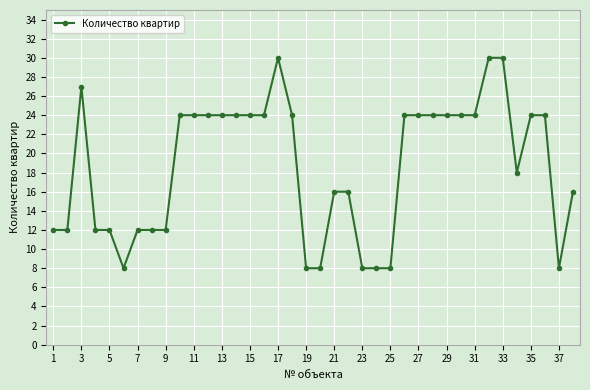

What is the value of the 15th point from the left?

24